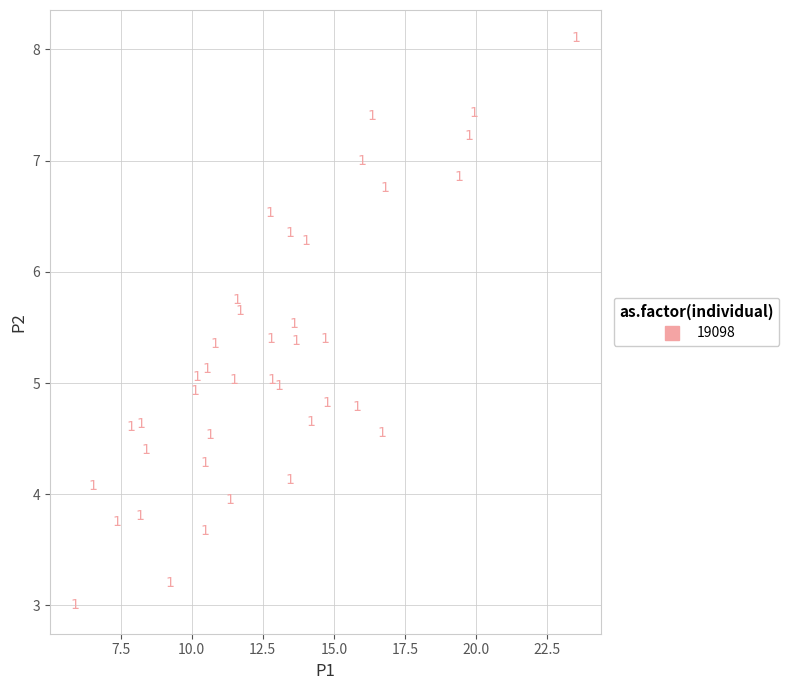

What is the range of Y values (max minus min)?

5.1